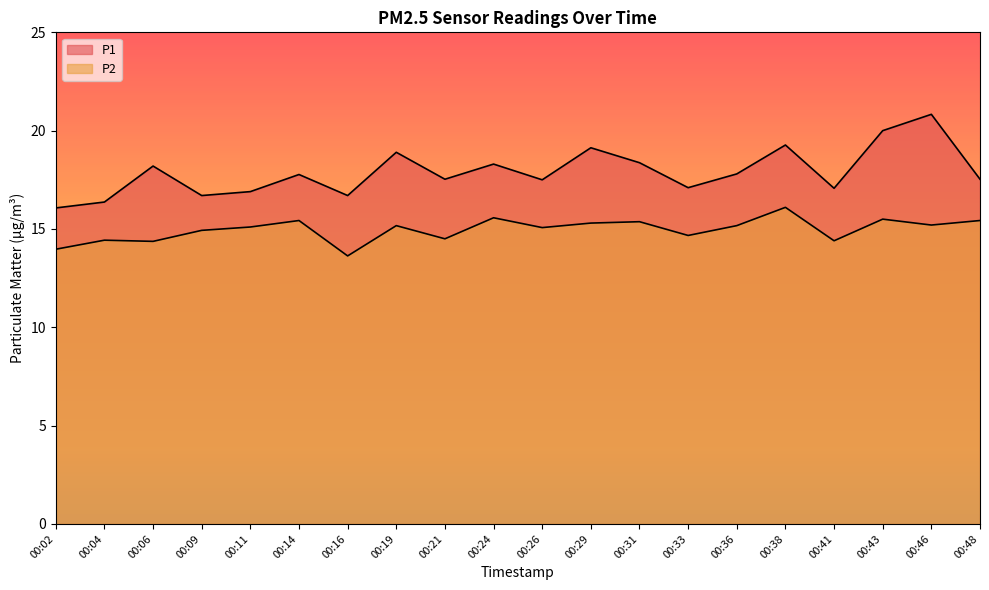

Where does the P2 series first go above 15?

00:11